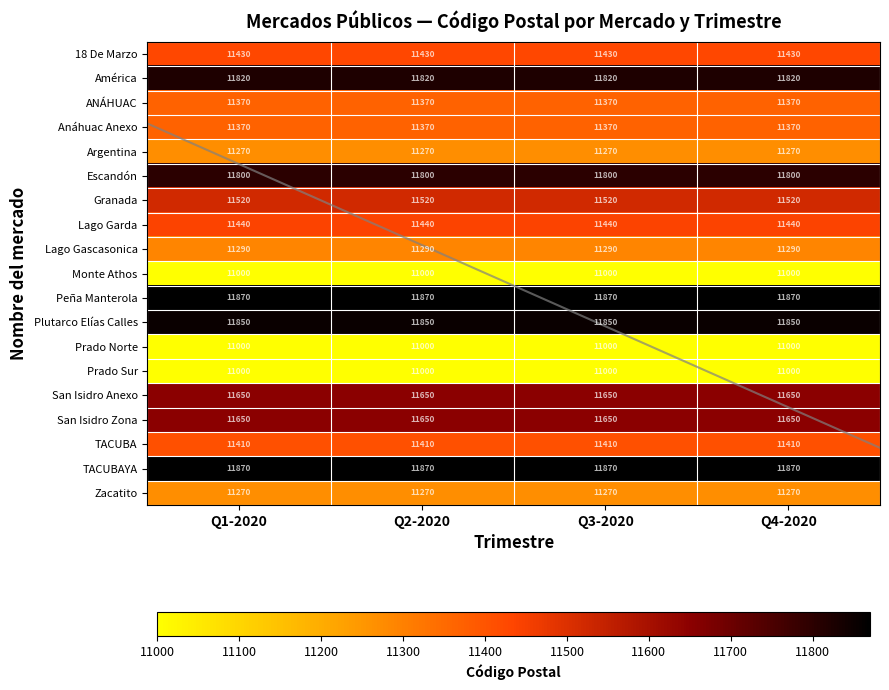

At how many categories does at least one series exceed 11361?

4